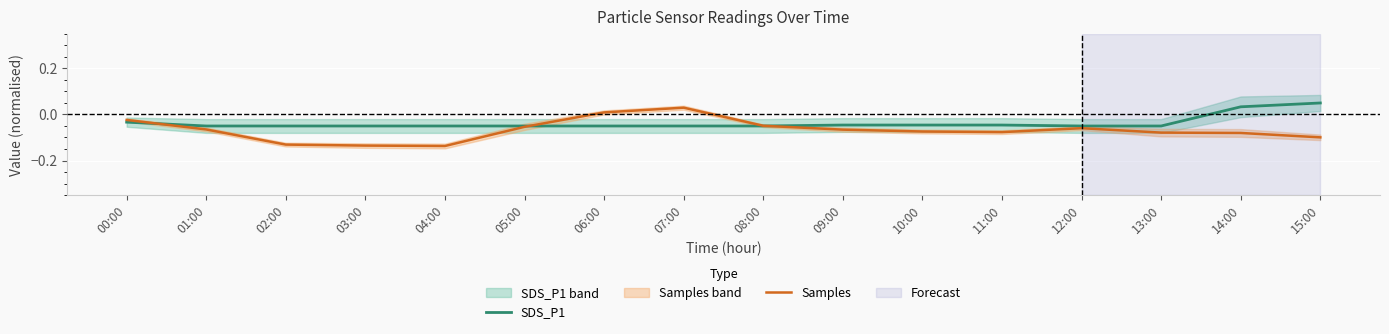

What is the total value across all series at 08:00?

-0.1